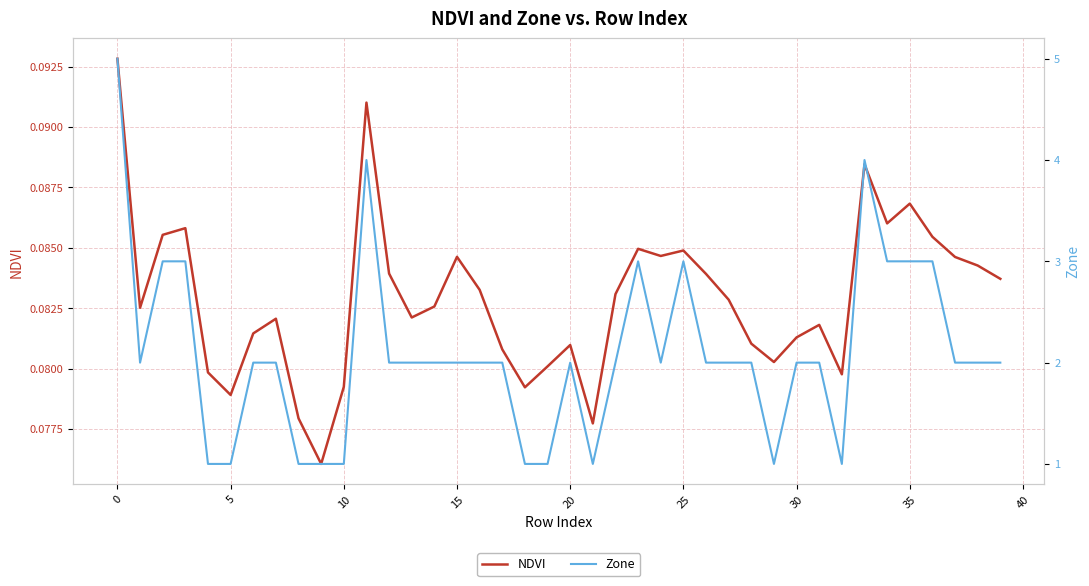

True or false: Zone and NDVI cross at least once.

False